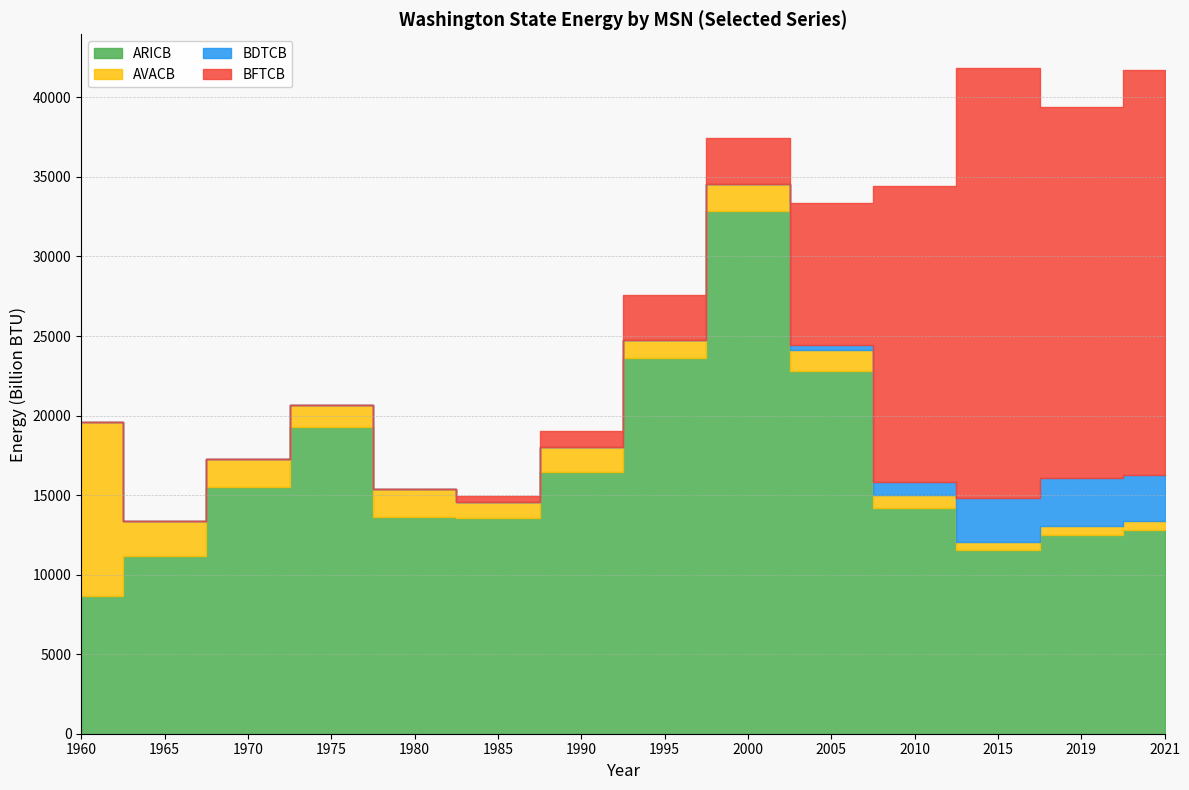

The value of ARICB at 1985 is 13530. True or false?

True